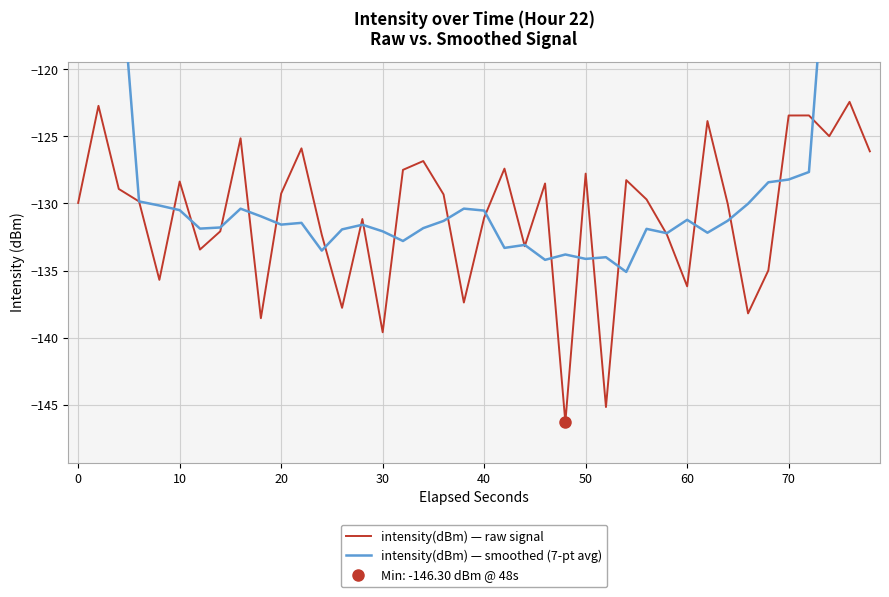

How many categories are shown in the chart?

40